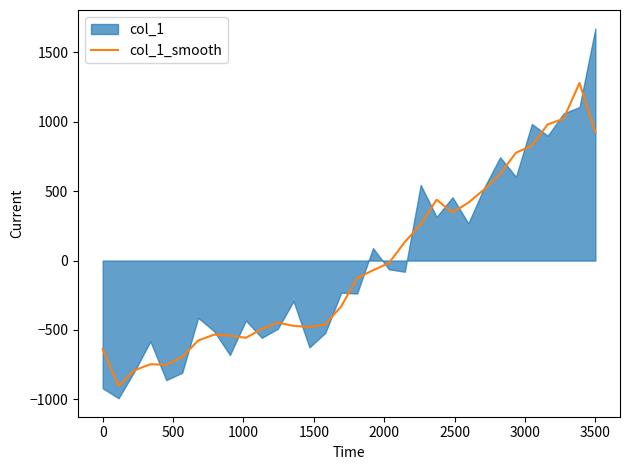

What is the highest value of the col_1_smooth series?

1280.1